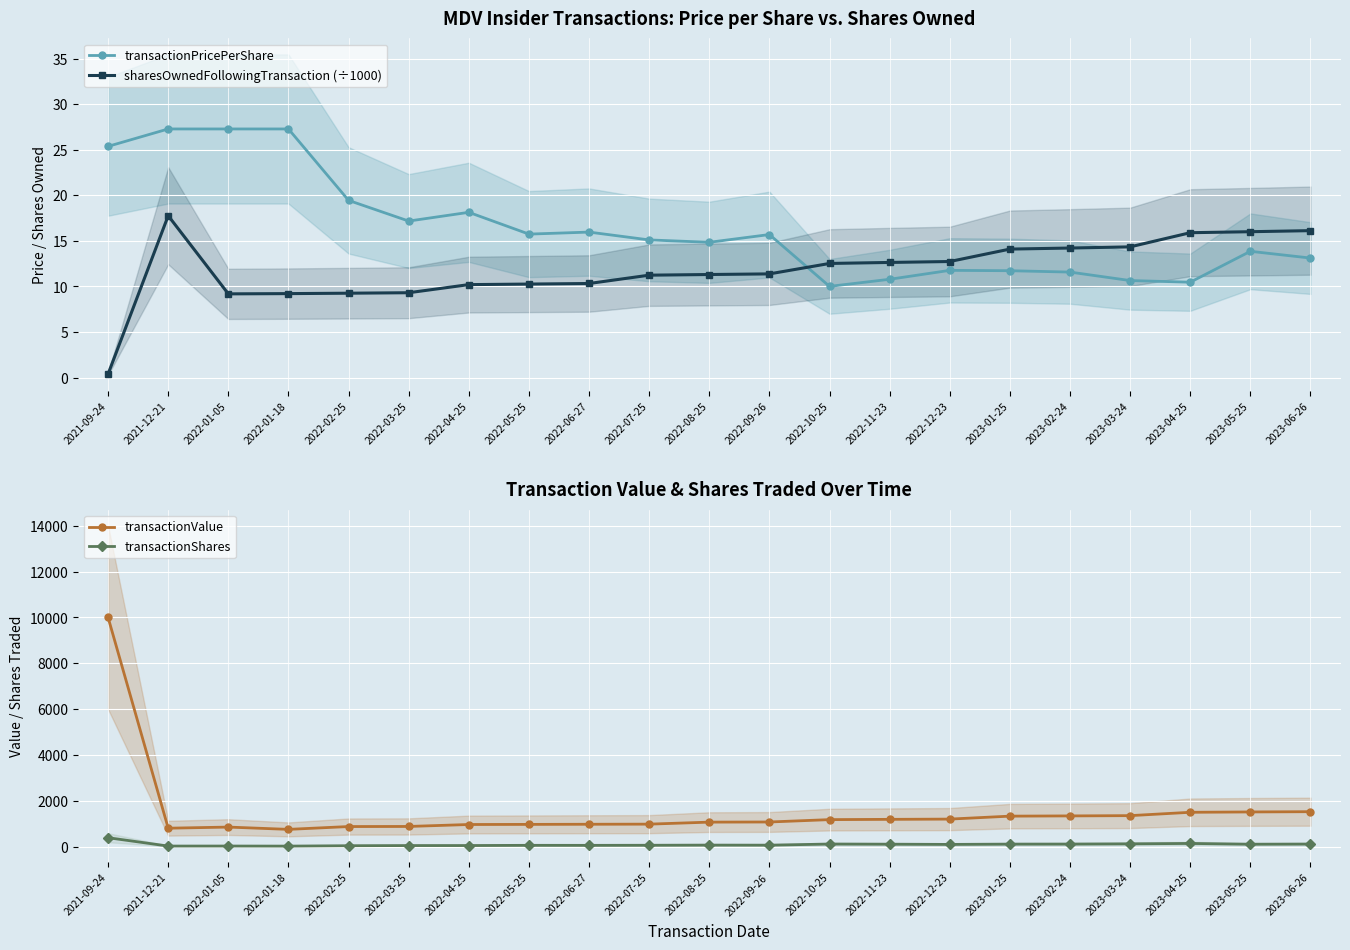

True or false: sharesOwnedFollowingTransaction (÷1000) and transactionShares cross at least once.

False